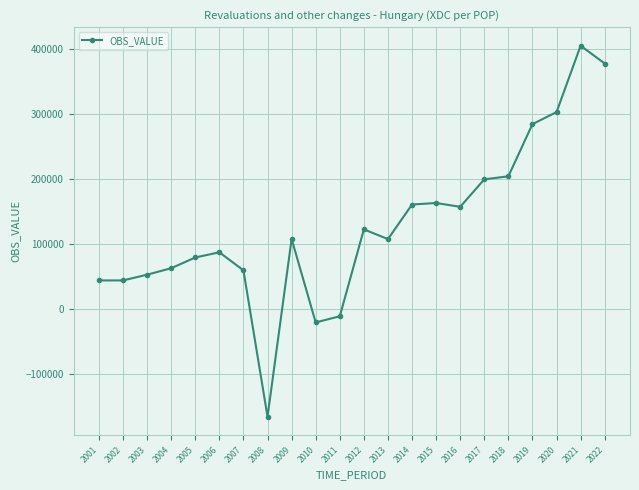

True or false: the data has more than 0 interior local peaks.

True